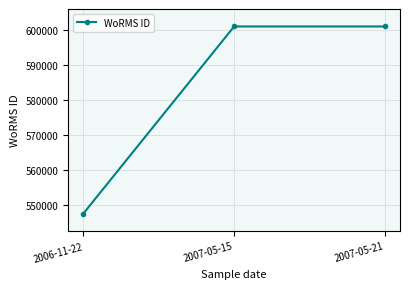

What value does the data have at 2007-05-21?

600979